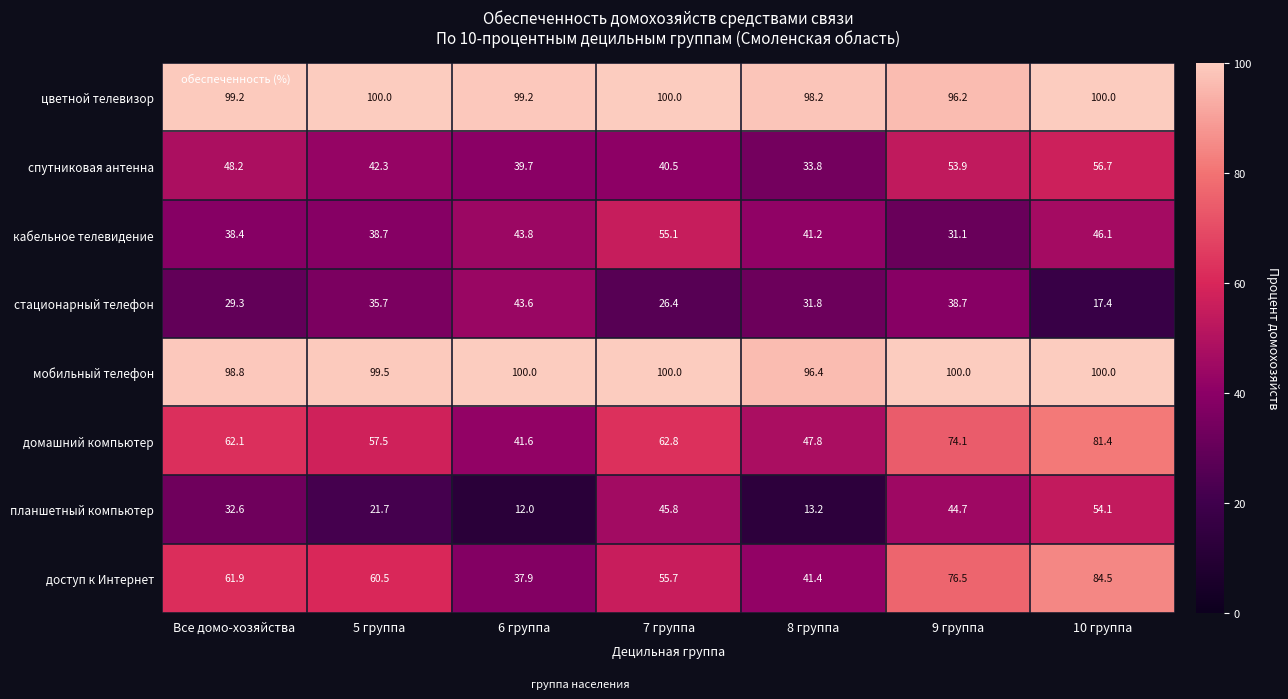

At which label does стационарный телефон first exceed 31?

5 группа